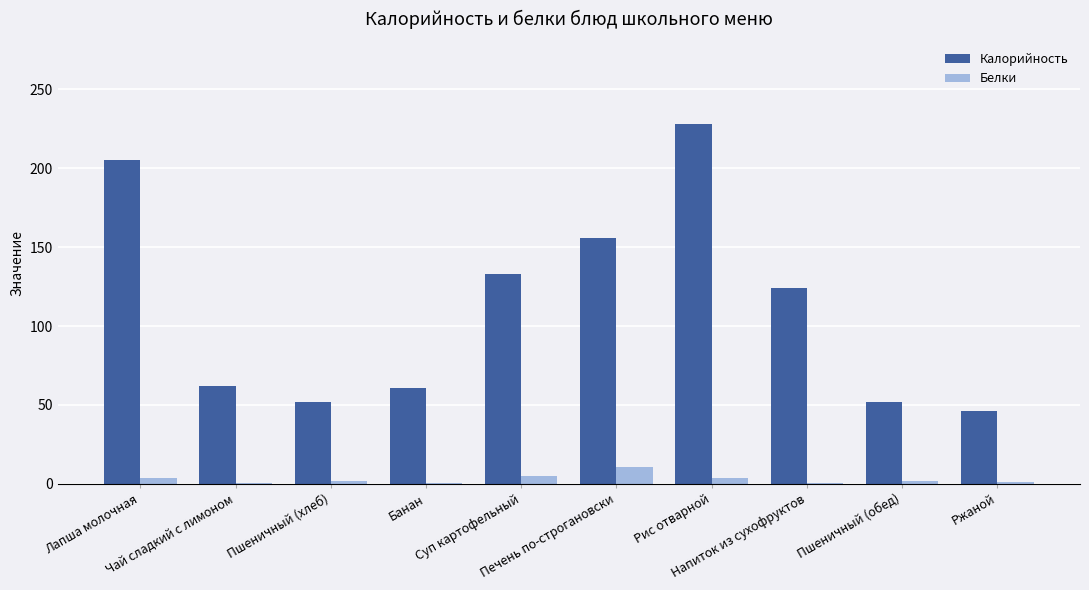

Where is Калорийность nearest to the value 137?

Суп картофельный